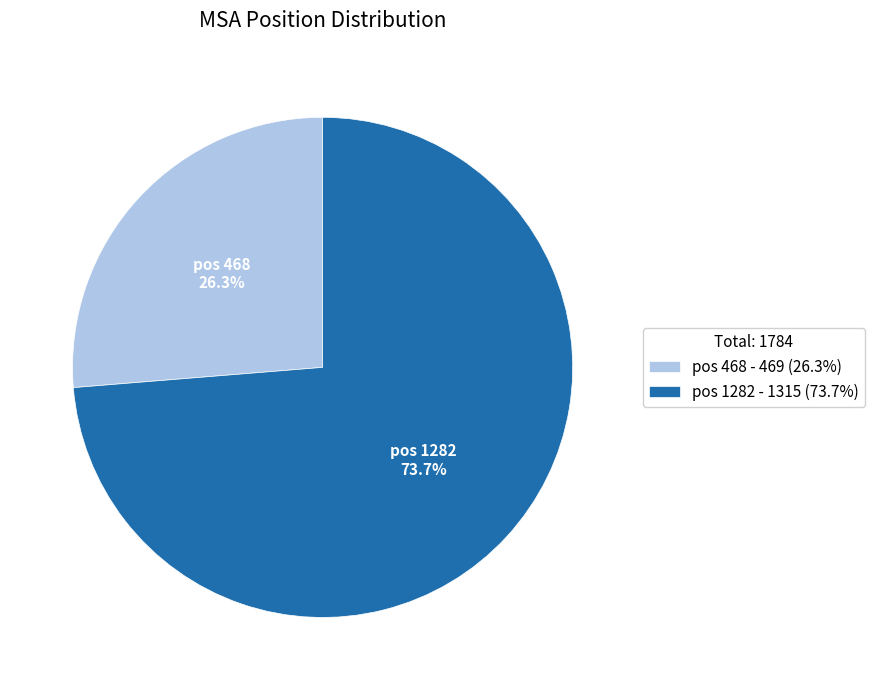

What is the ratio of the value at pos 468 - 469 (26.3%) to the value at pos 1282 - 1315 (73.7%)?

0.4